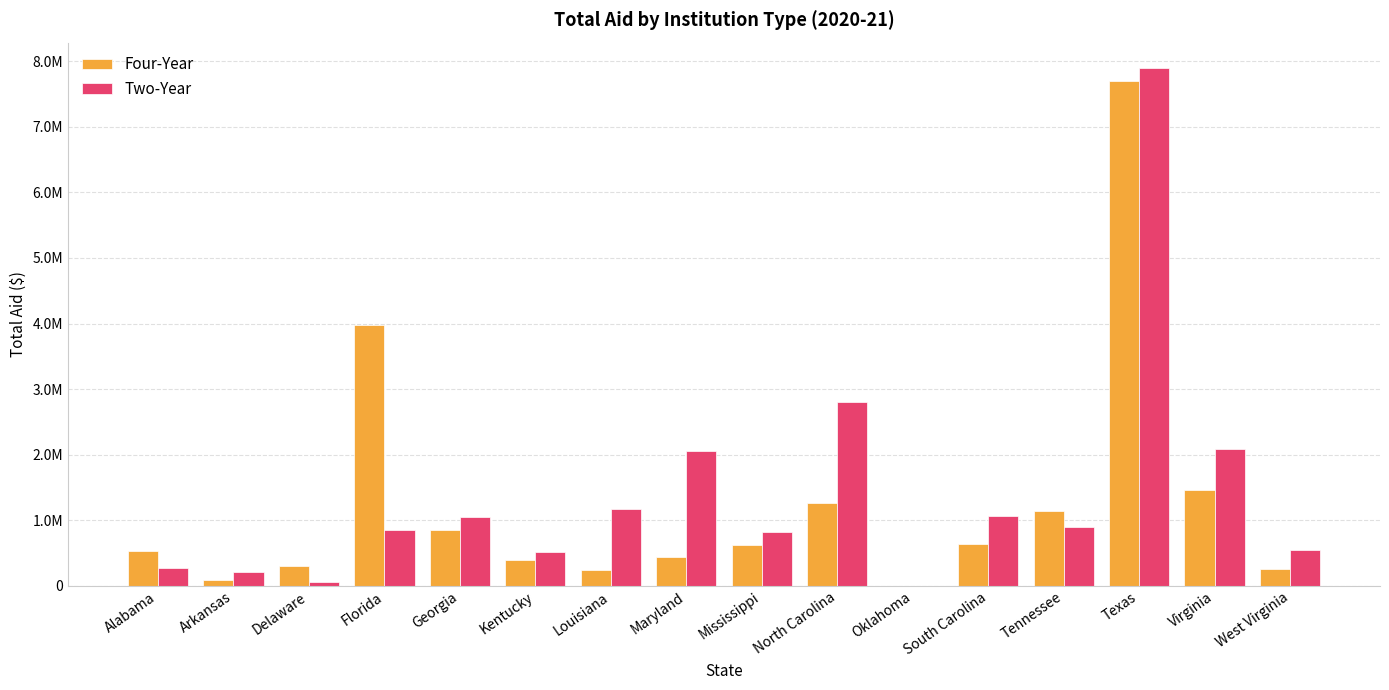

At which category is the sum across all series the highest?

Texas